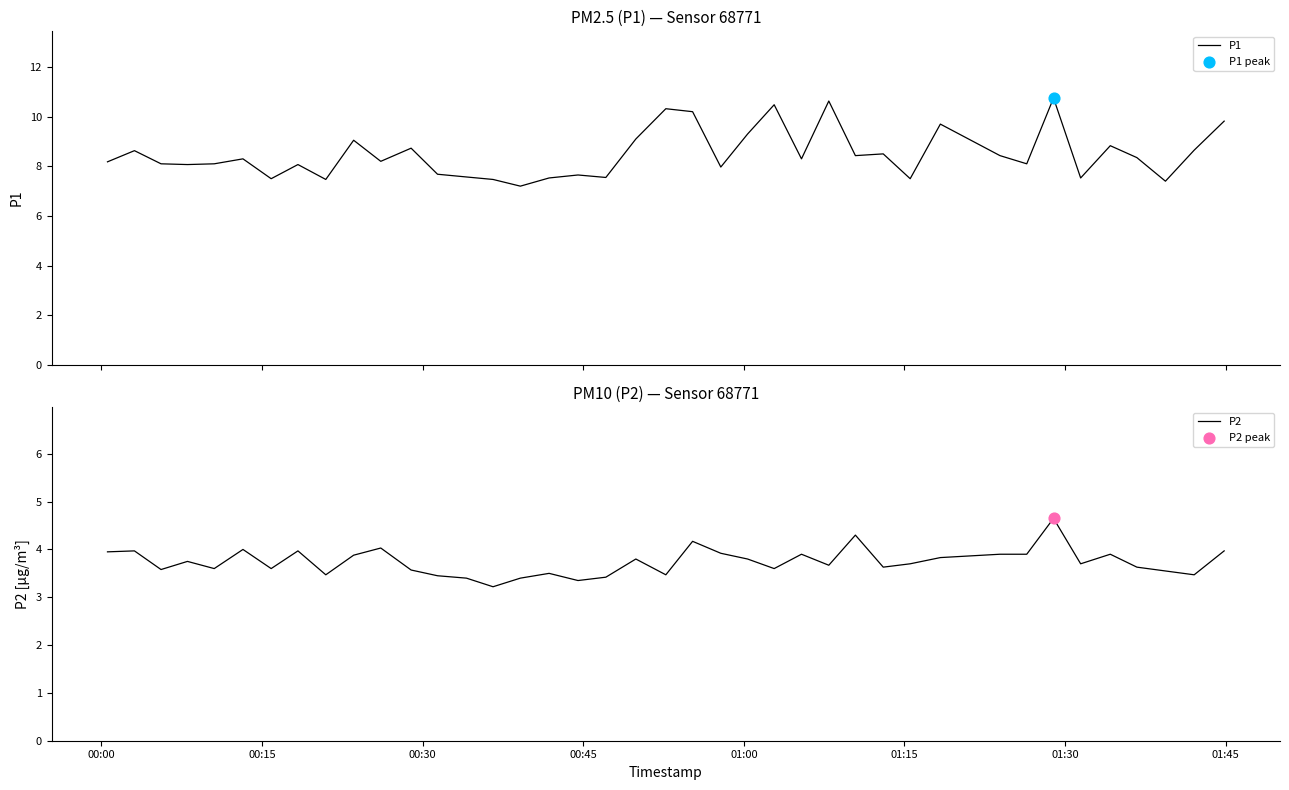

What are all the series names shown in the legend?

P1, P2